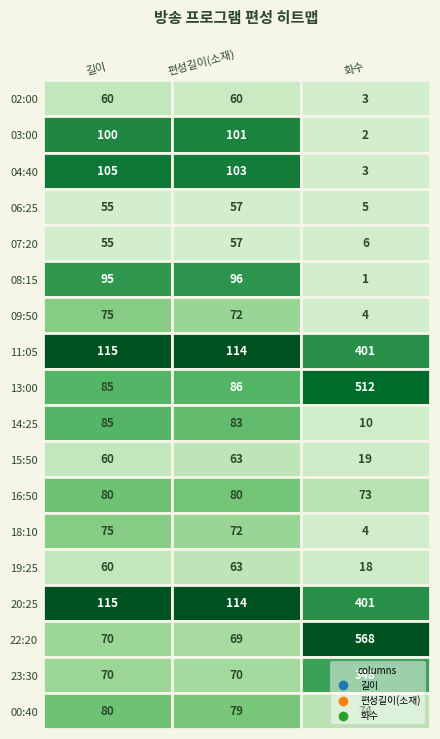

Rank the categories by 06:25 value from highest to lowest.

1, 0, 2